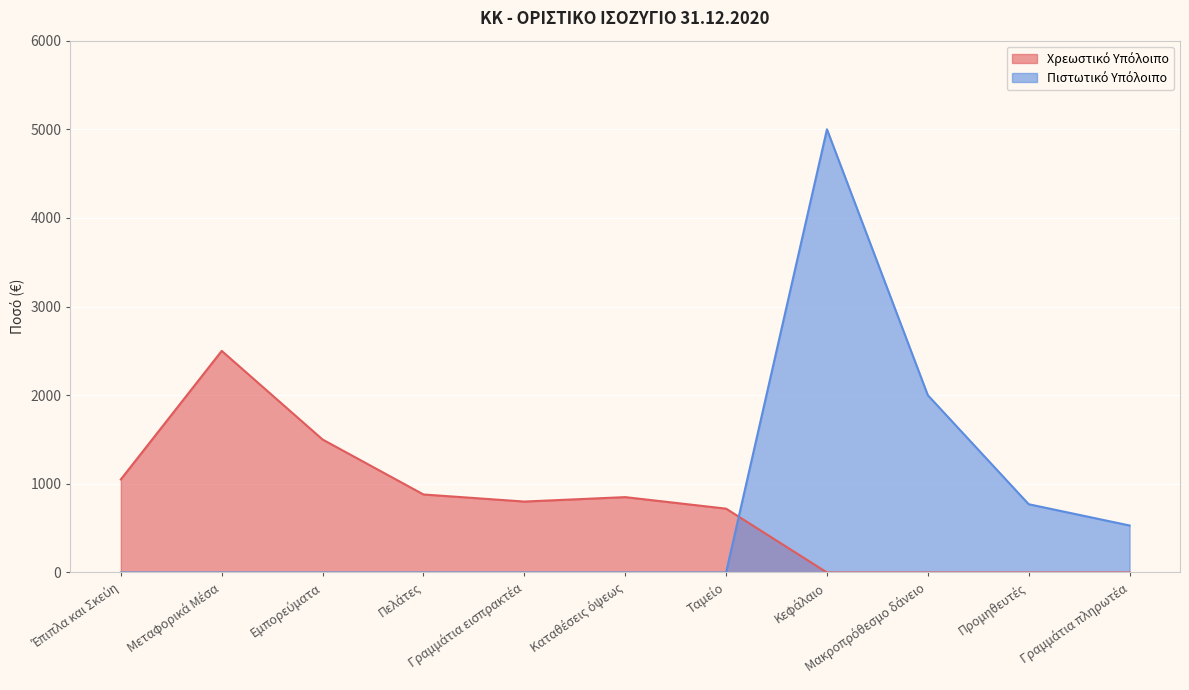

Reading left to right, extract all data points from this chart.

Χρεωστικό Υπόλοιπο: 1050	2500	1500	880	800	850	720	0	0	0	0
Πιστωτικό Υπόλοιπο: 0	0	0	0	0	0	0	5000	2000	770	530